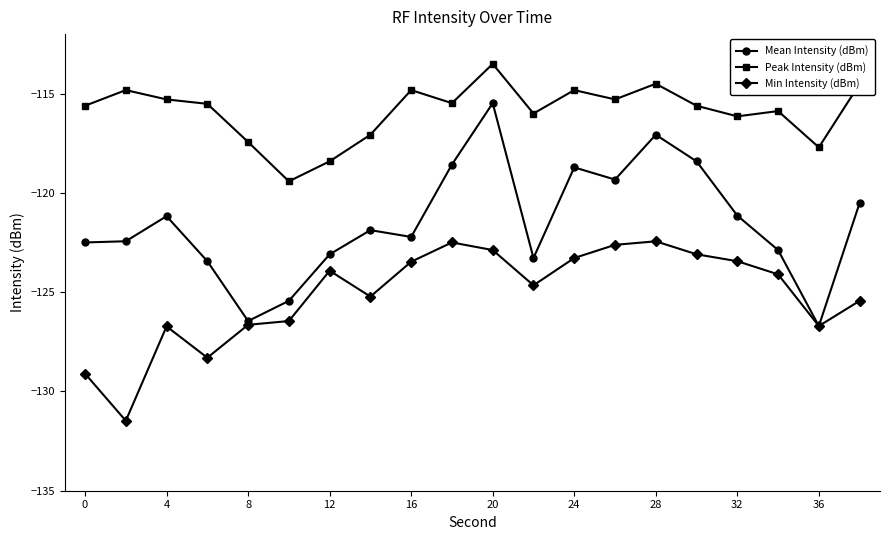

What is the maximum value shown in the chart?

-113.5